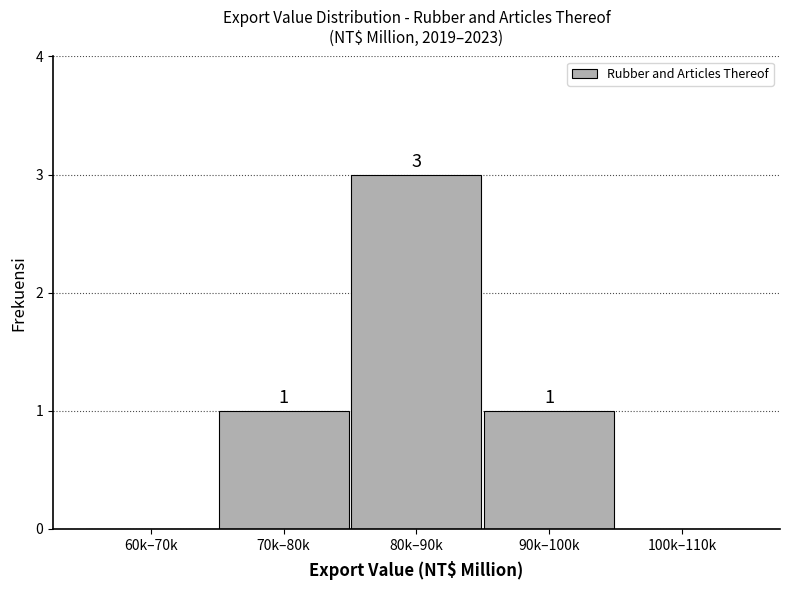

Reading left to right, list all the values displayed in this chart.

60k–70k=0	70k–80k=1	80k–90k=3	90k–100k=1	100k–110k=0